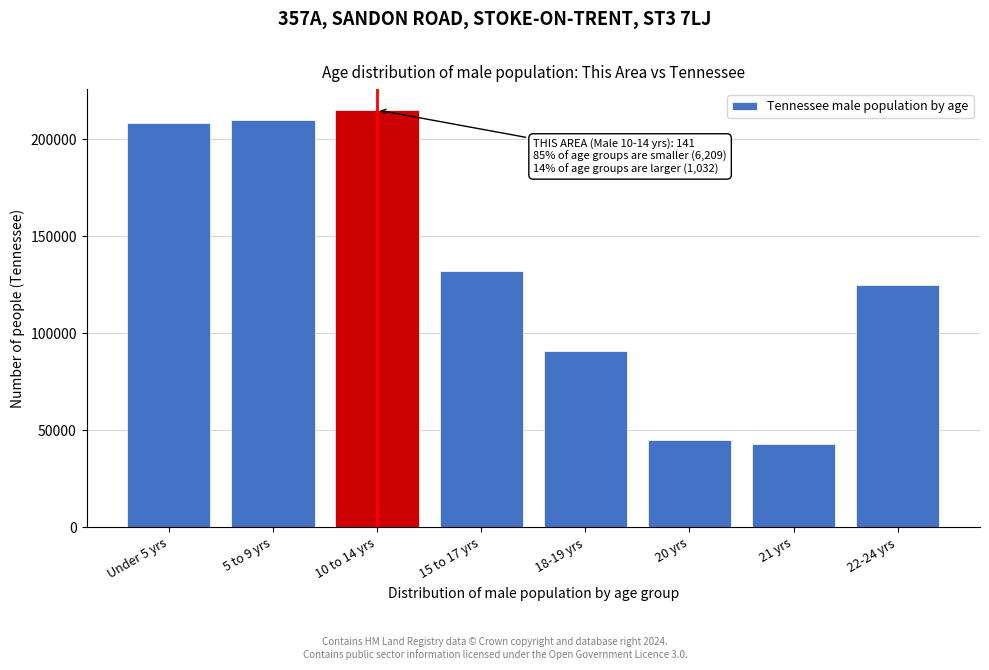

Reading left to right, extract all data points from this chart.

208119	210090	215039	131933	91069	45113	43074	124718